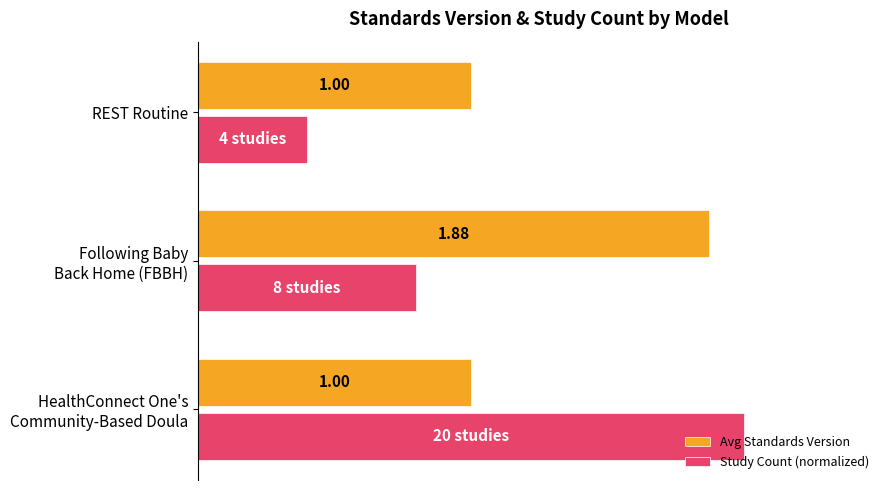

List the series in order of their overall mean, highest first.

Avg Standards Version, Study Count (normalized)